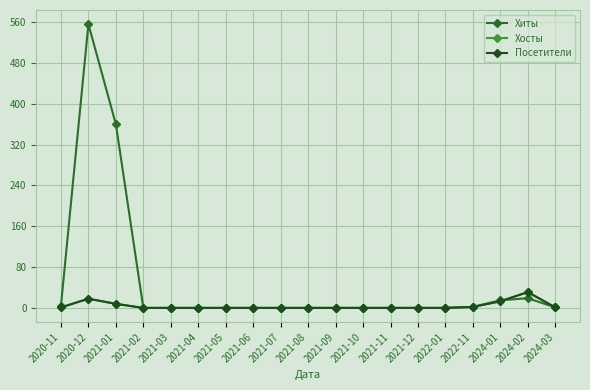

True or false: Хиты has more than 2 interior local peaks.

False